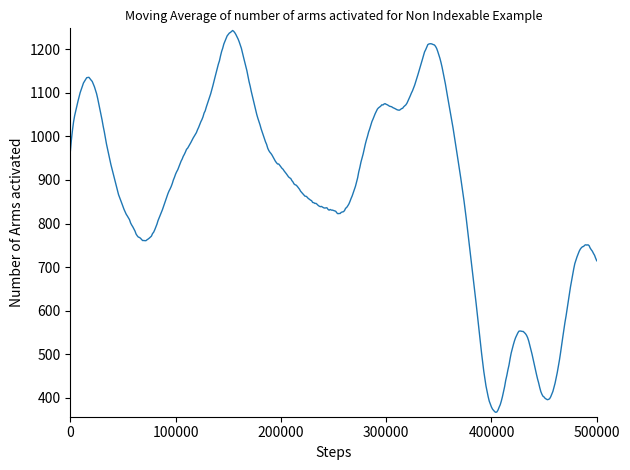

What is the smallest value displayed?

366.3